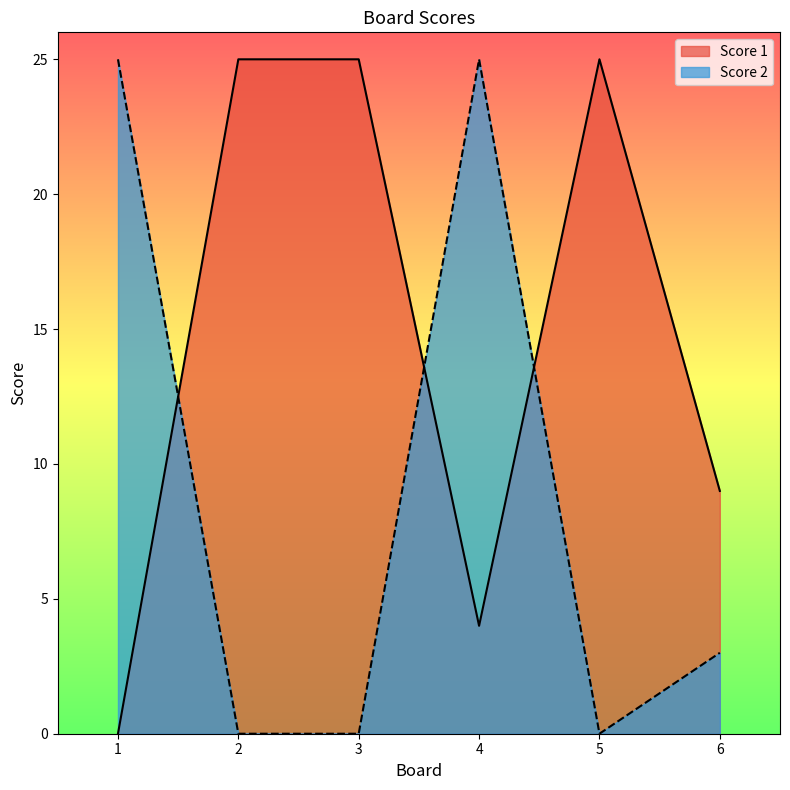

What is the difference between the highest and lowest values at 4?

21